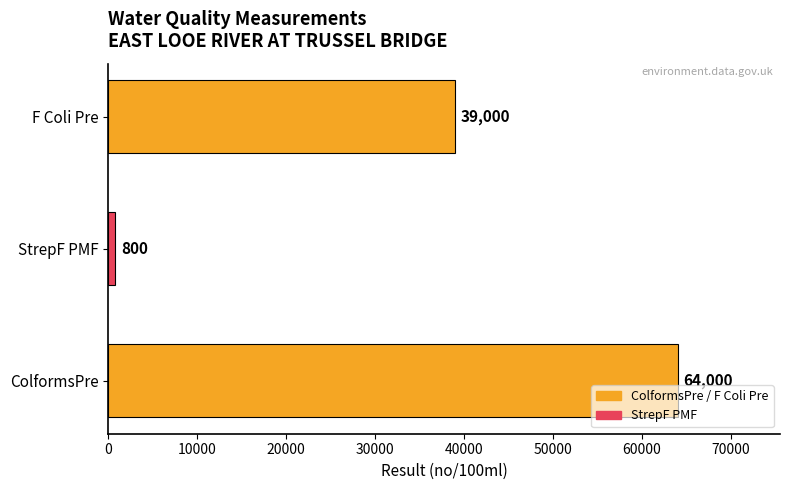

What is the sum of the values at StrepF PMF and F Coli Pre?

39800